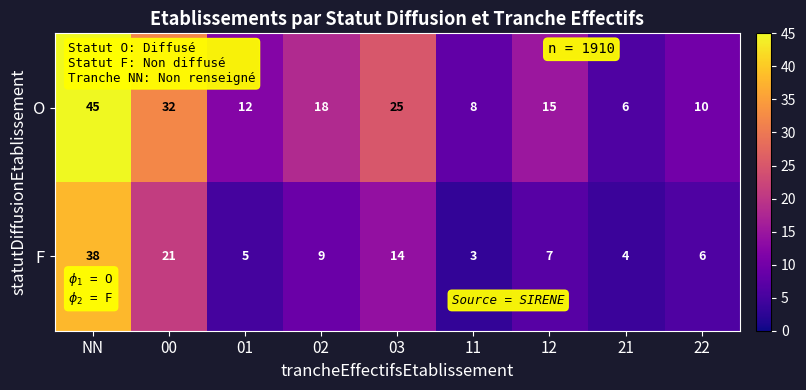

At 21, list the series in order from smallest to largest.

F, O